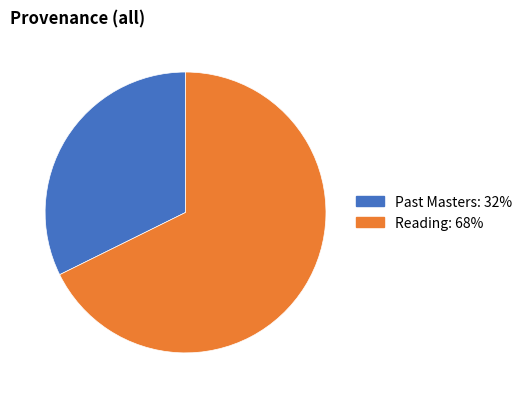

Which category has the biggest portion of the pie?

Reading